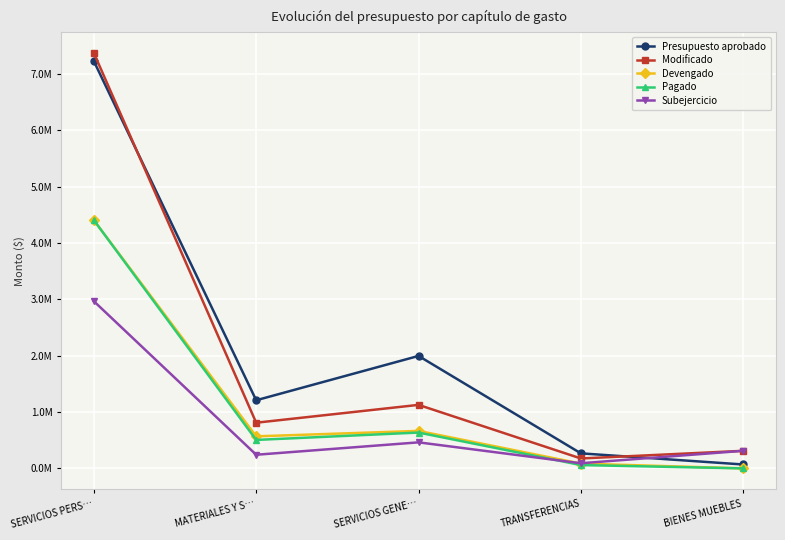

Which series ends up on top after the final intersection of Subejercicio and Presupuesto aprobado?

Subejercicio